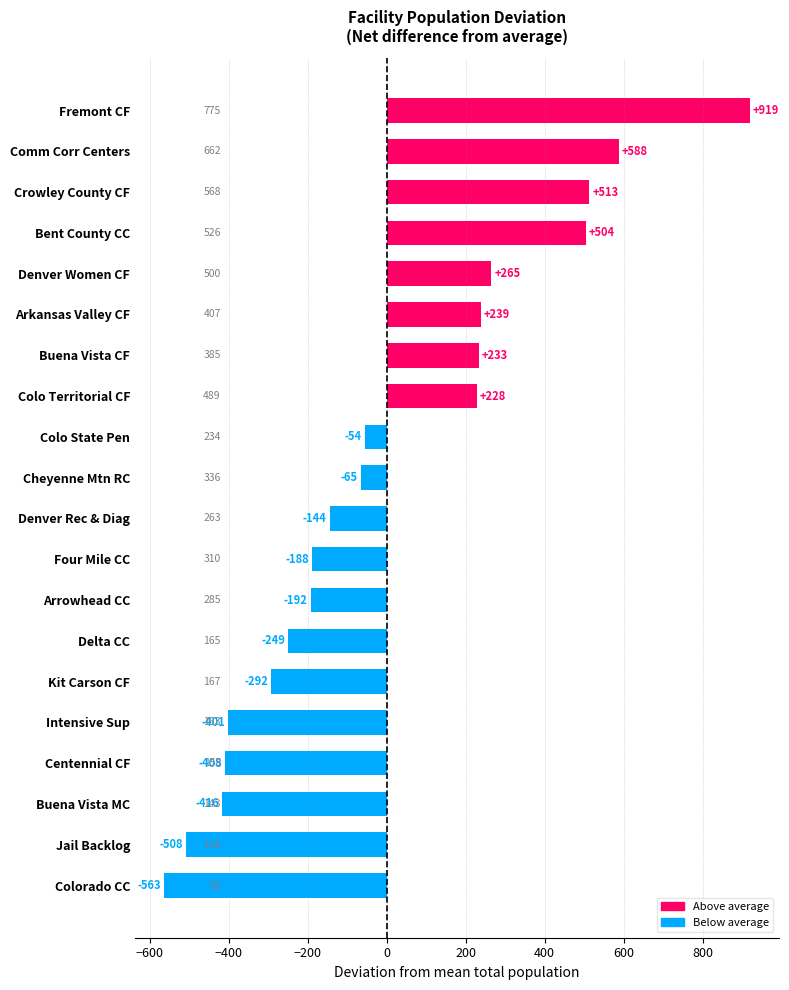

Does the chart contain any negative values?

Yes